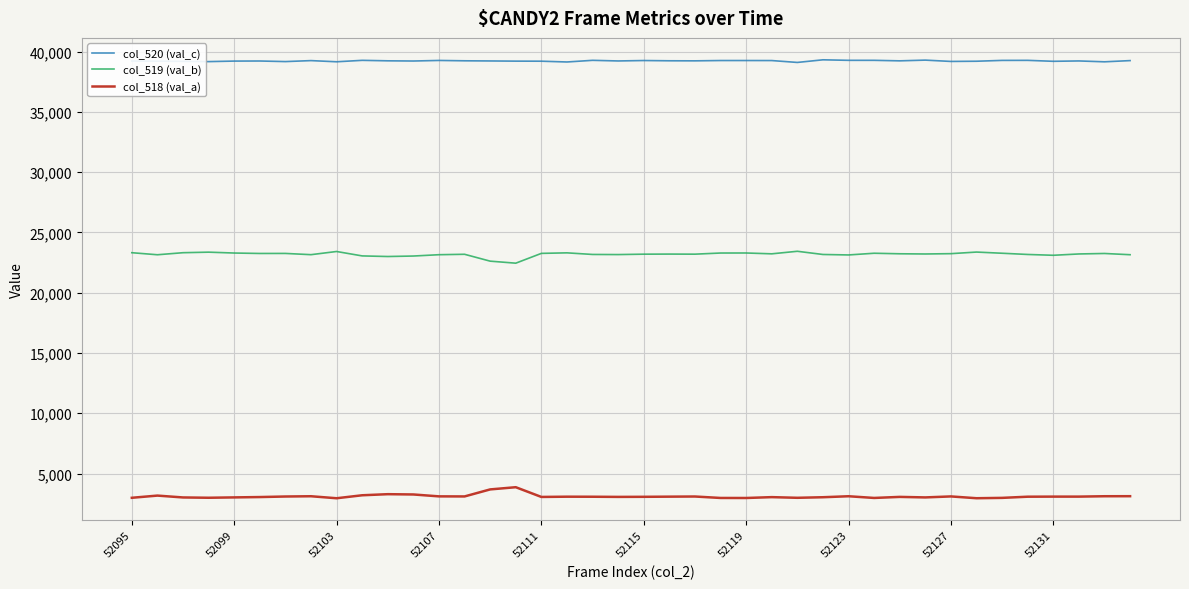

Rank the series by their average value, from lowest to highest.

col_518 (val_a), col_519 (val_b), col_520 (val_c)